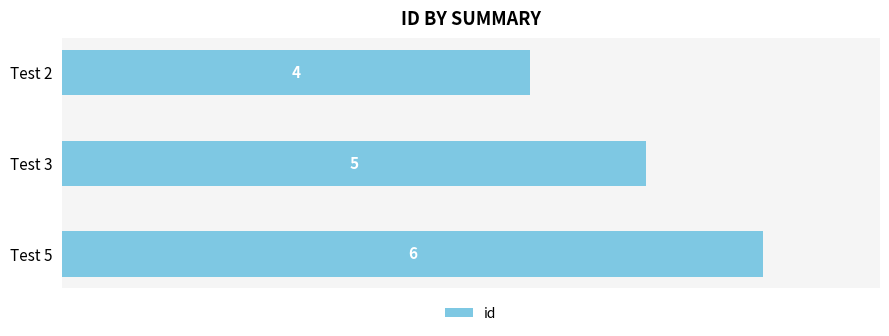

At which category does the chart reach its peak across all series?

Test 5